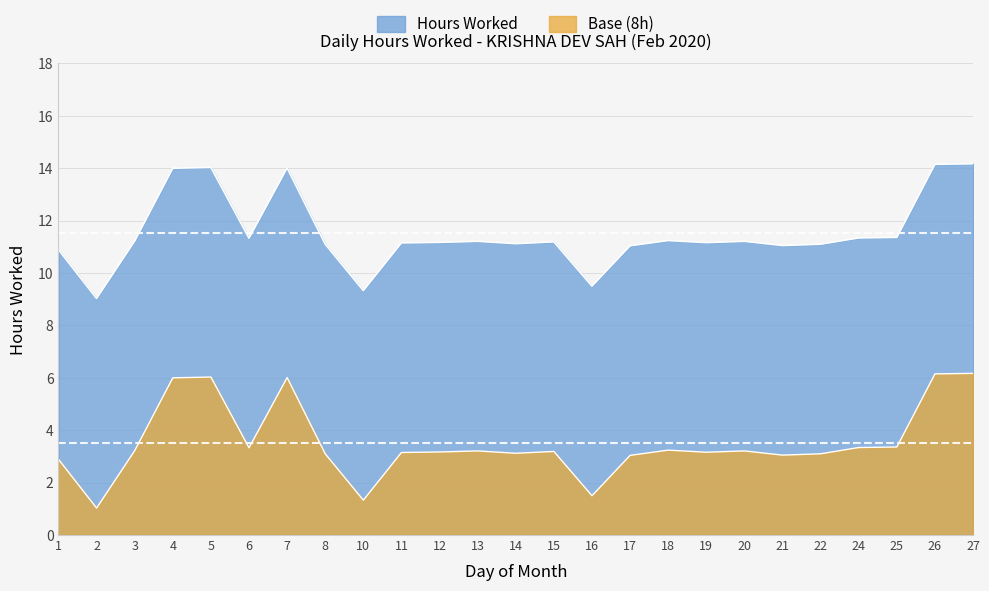

True or false: the data shows 14.0 at 5.

True